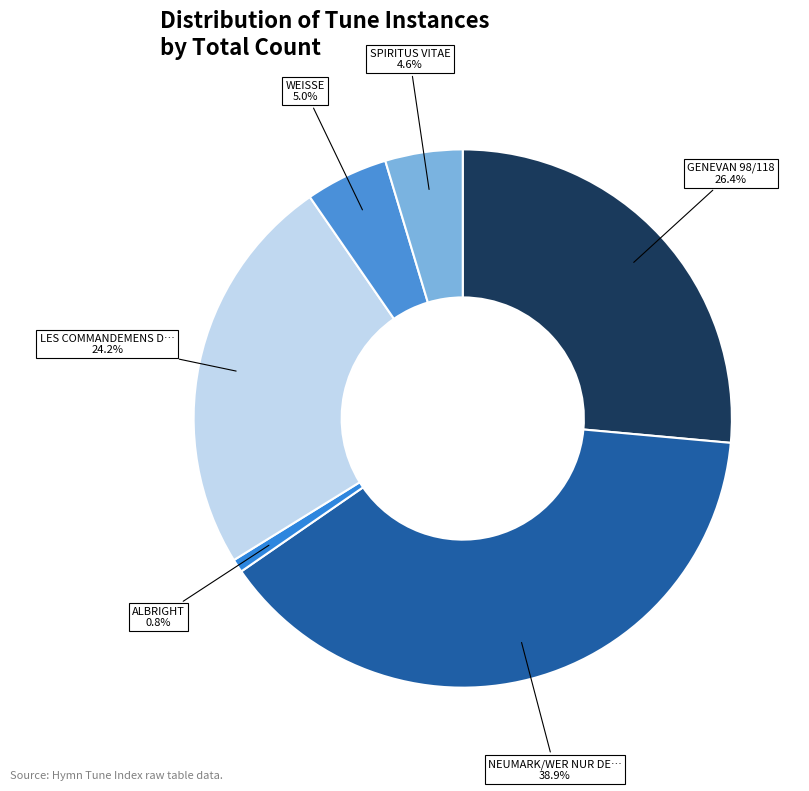

Rank the categories by value from lowest to highest.

ALBRIGHT, SPIRITUS VITAE, WEISSE, LES COMMANDEMENS DE DIEU, GENEVAN 98/118, NEUMARK/WER NUR DEN LIEBEN GOTT